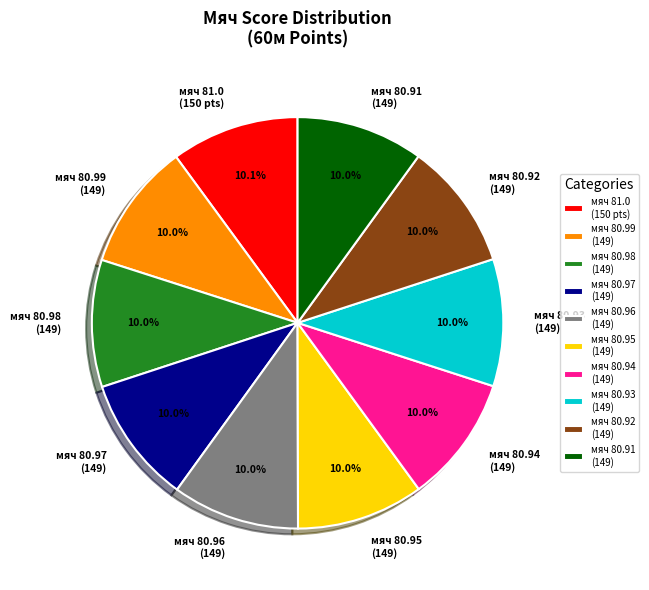

Is there a majority slice in this chart?

No